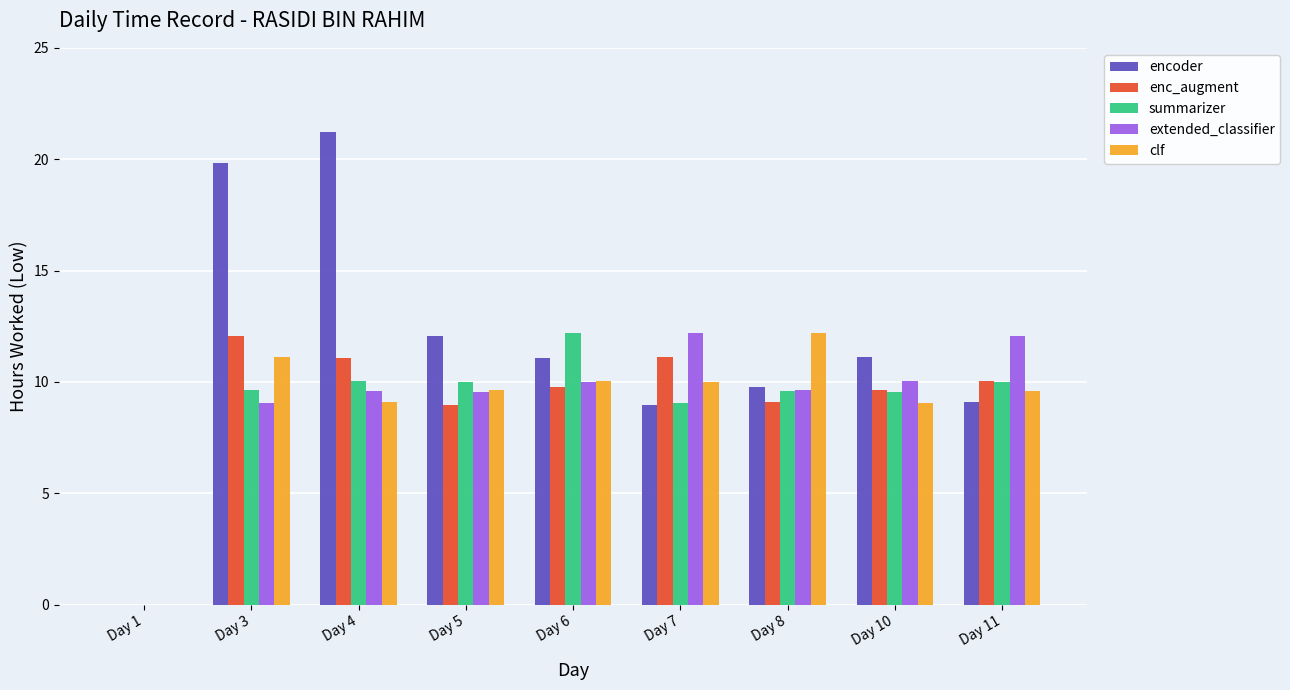

What is the total value across all series at Day 4?

61.0